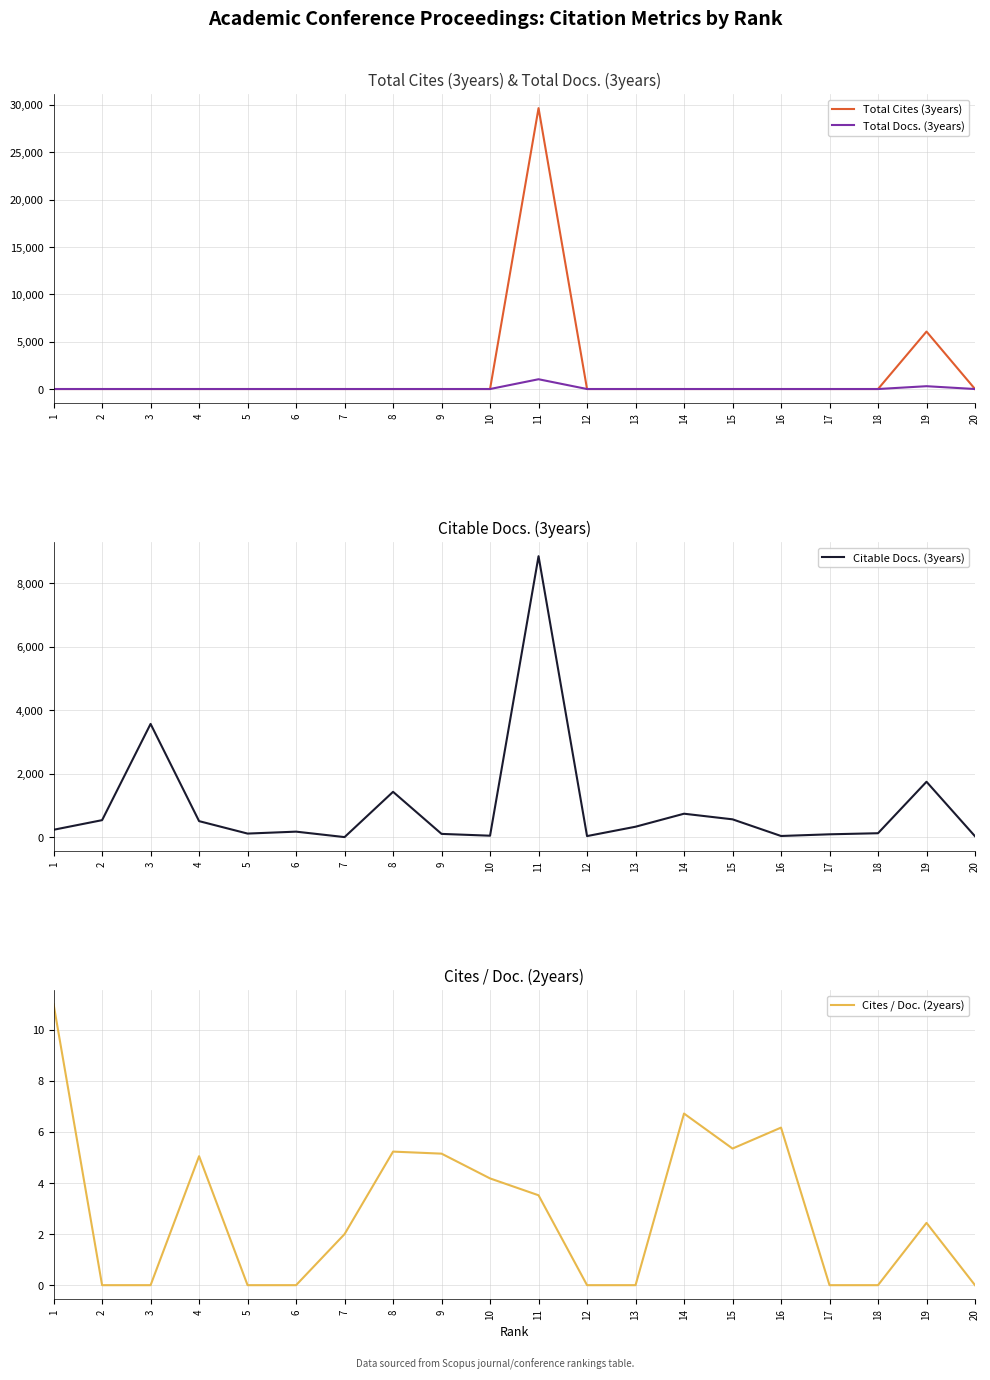

Which series has the widest spread of values?

Total Cites (3years)